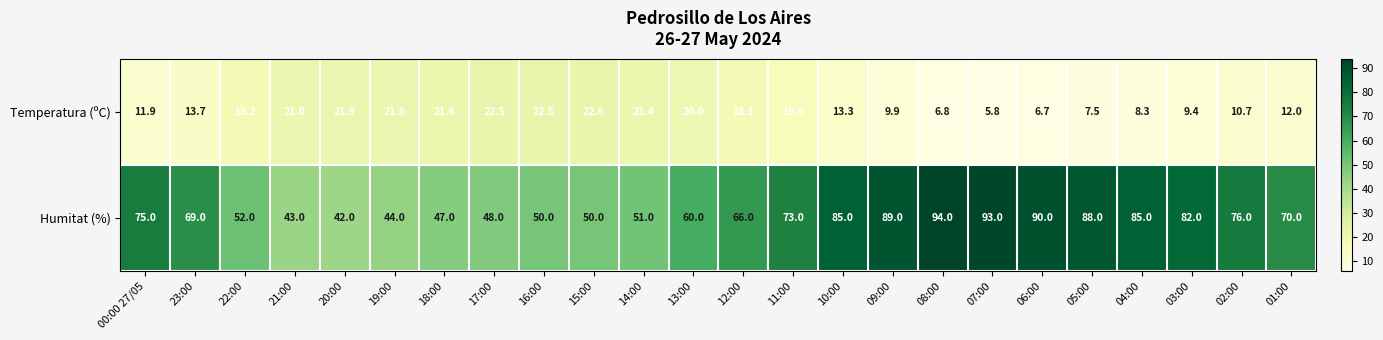

Is the value of Temperatura (ºC) at 21:00 greater than the value of Humitat (%) at 05:00?

No